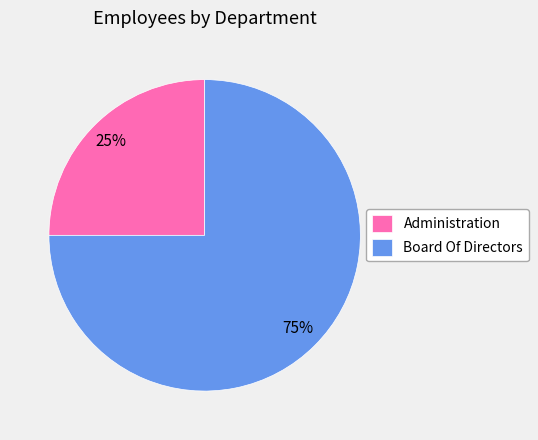

How many segments does this pie chart have?

2